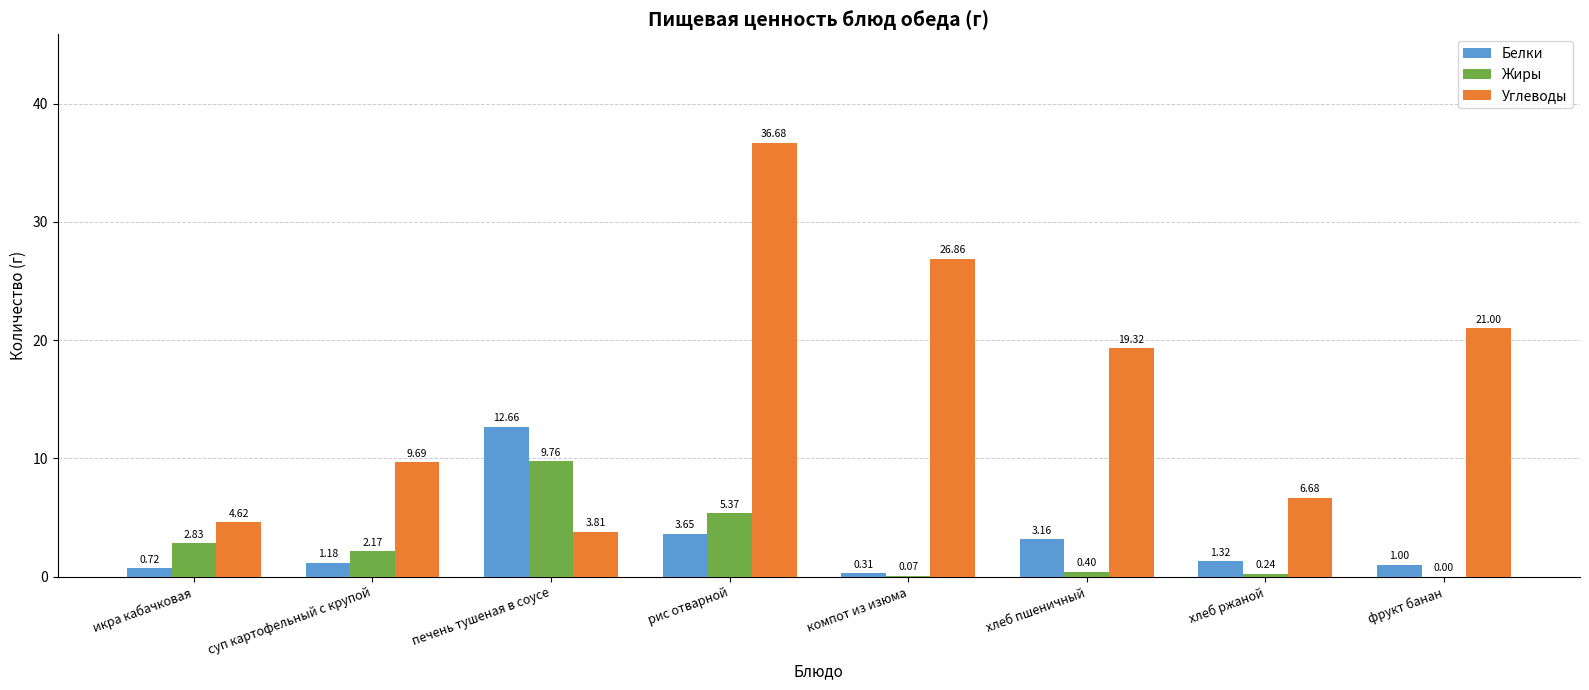

Which series has the widest spread of values?

Углеводы